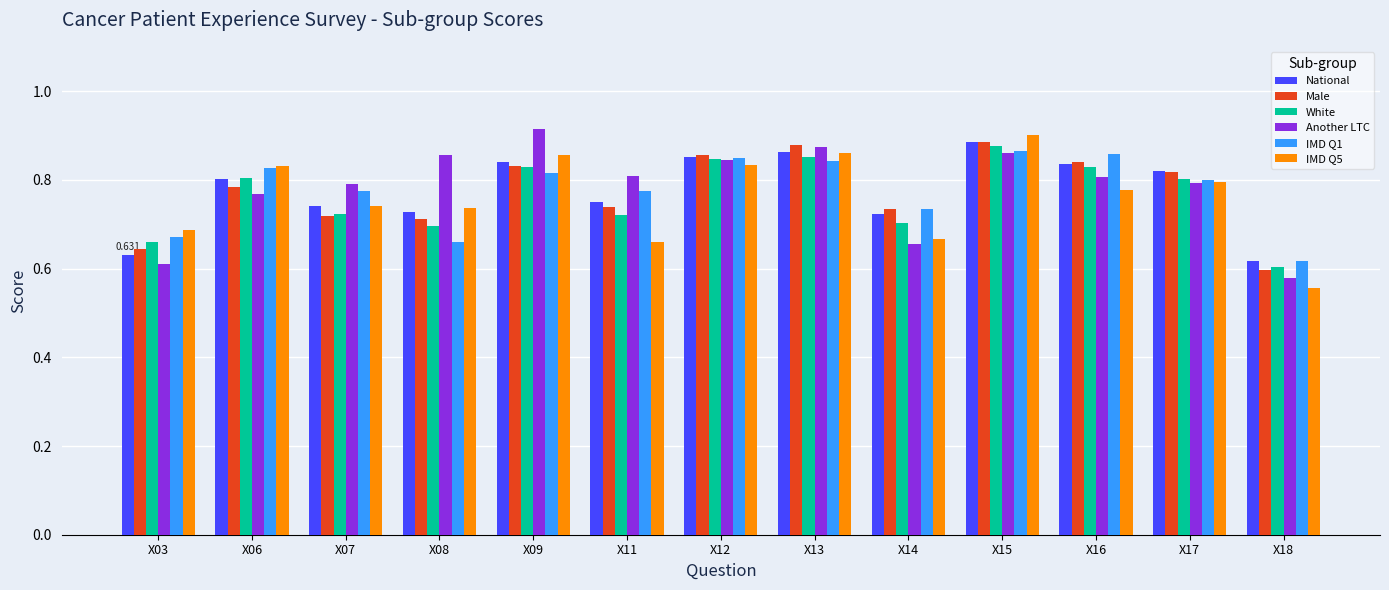

The value of IMD Q1 at X09 is 1.1. True or false?

False